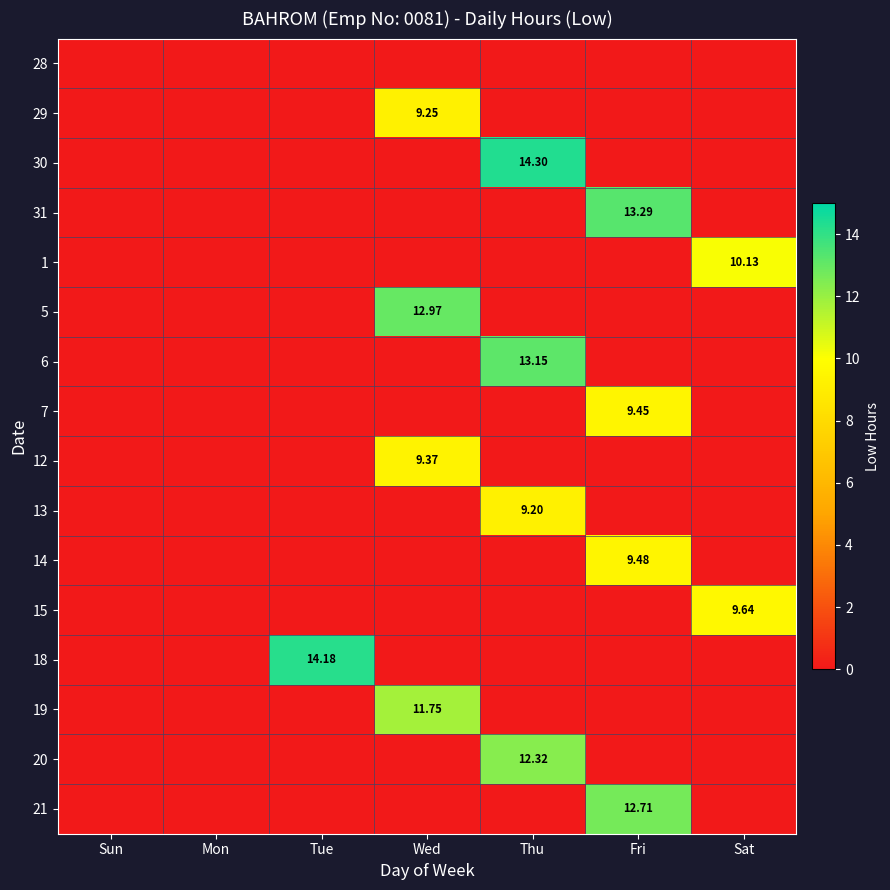

Rank the series at Sun from highest to lowest value.

28, 29, 30, 31, 1, 5, 6, 7, 12, 13, 14, 15, 18, 19, 20, 21